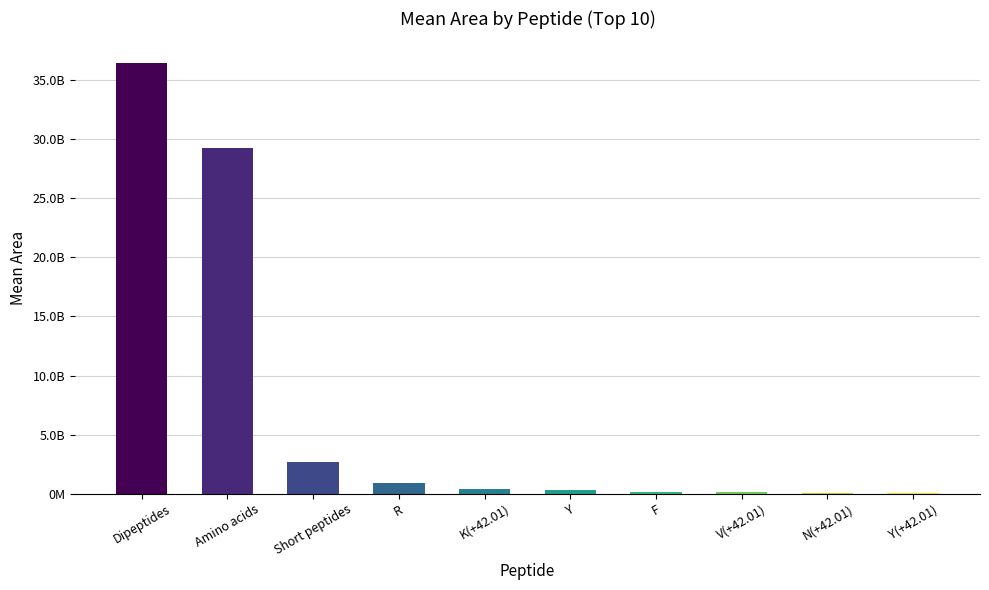

What is the change in value from Dipeptides to Y?

-36175223364